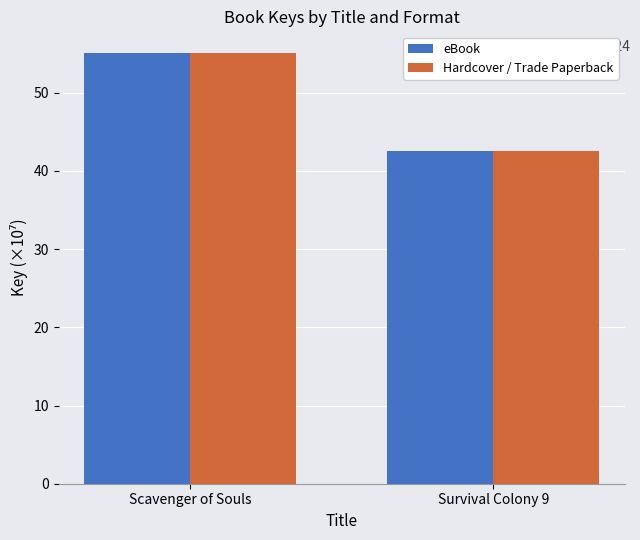

How many bars are there in total?

4